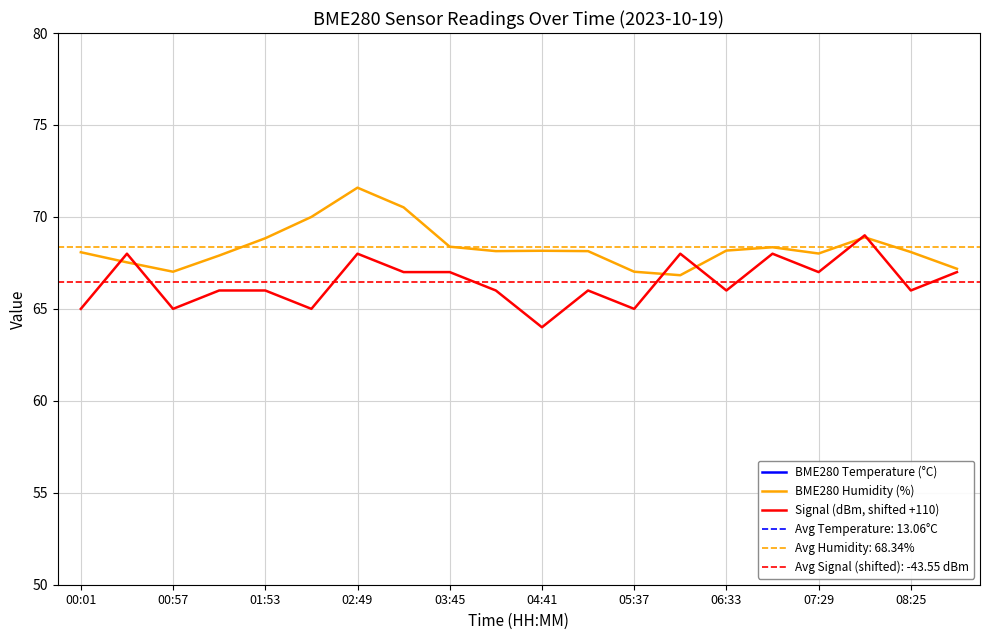

True or false: Signal (dBm, shifted +110) has a value of 117.3 at 02:49.

False